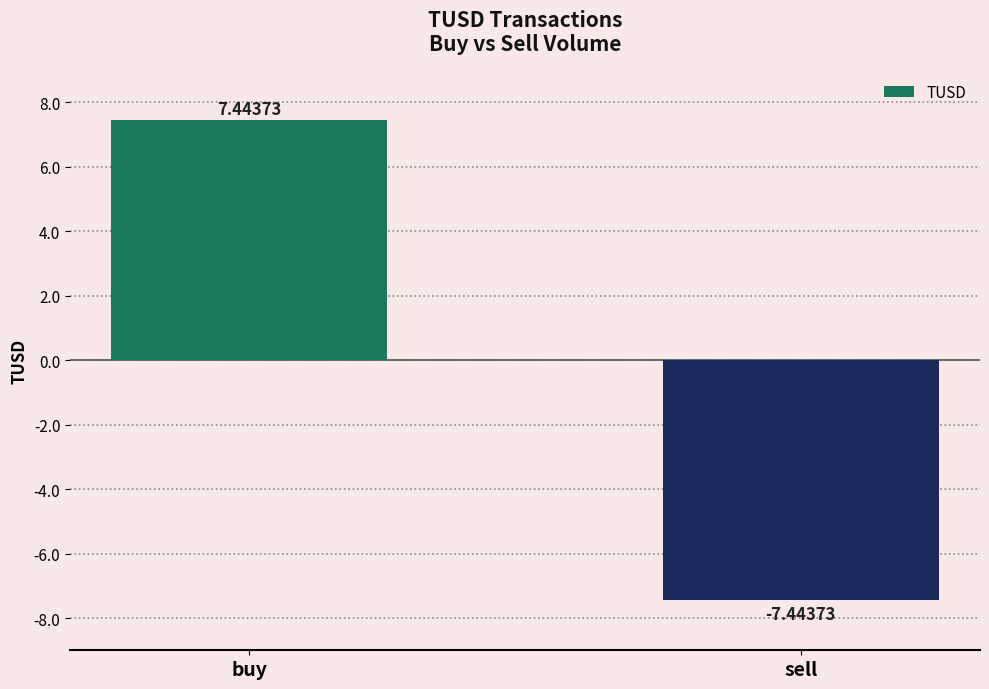

What is the difference between the values at sell and buy?

14.9